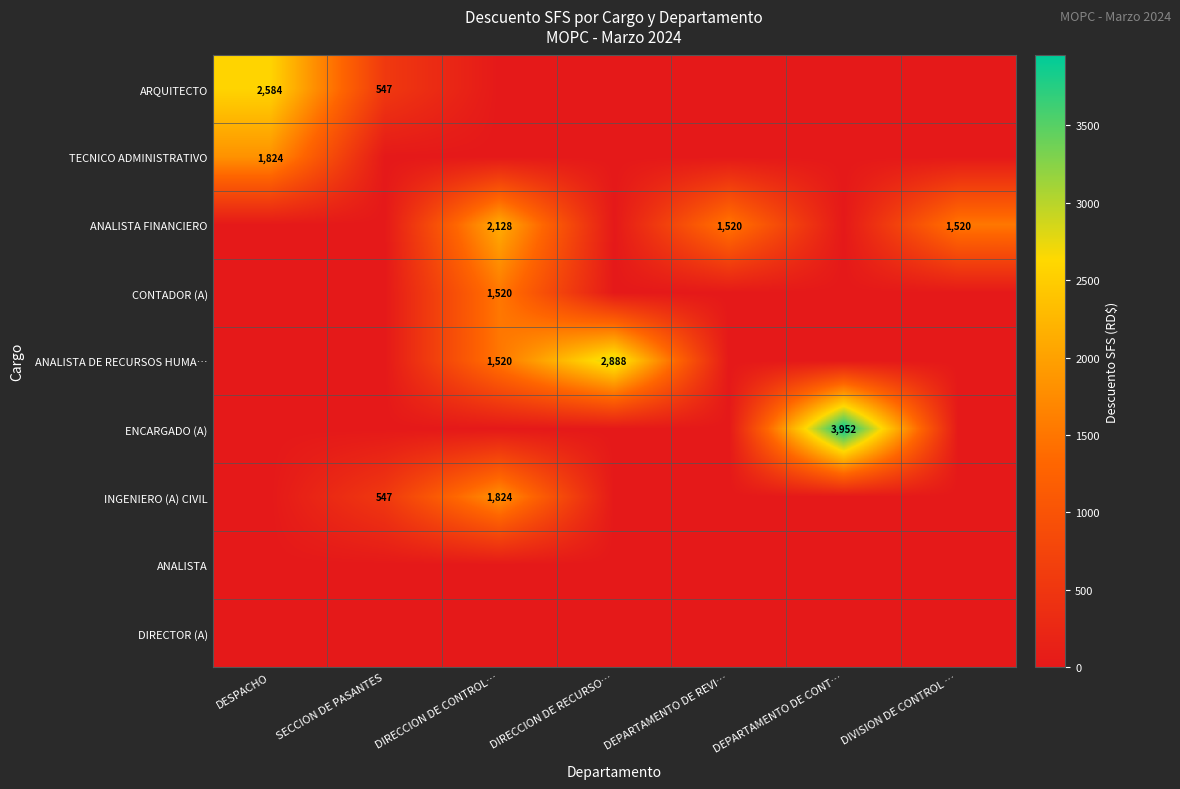

True or false: ANALISTA FINANCIERO has a value of 804 at DEPARTAMENTO DE REVI….

False